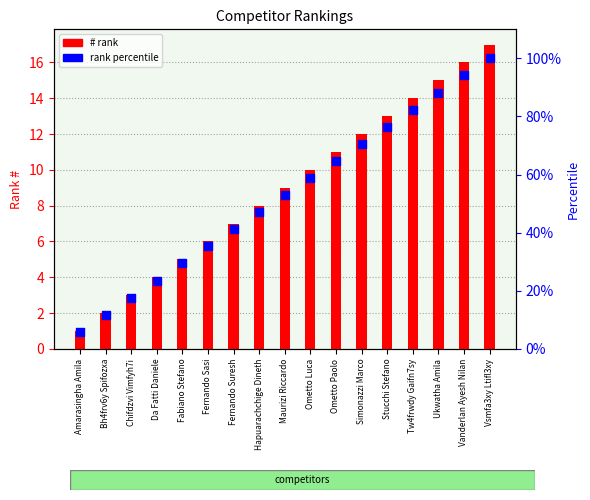

At how many categories does at least one series exceed 47?

10